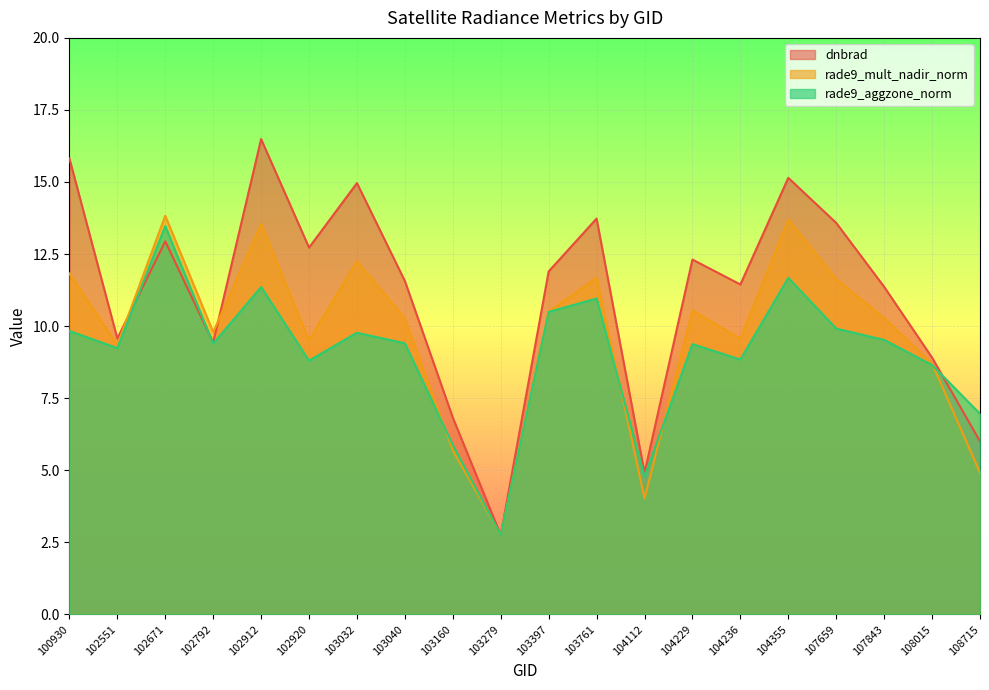

In dnbrad, how many points are higher than both neighbors (excluding endpoints)?

6